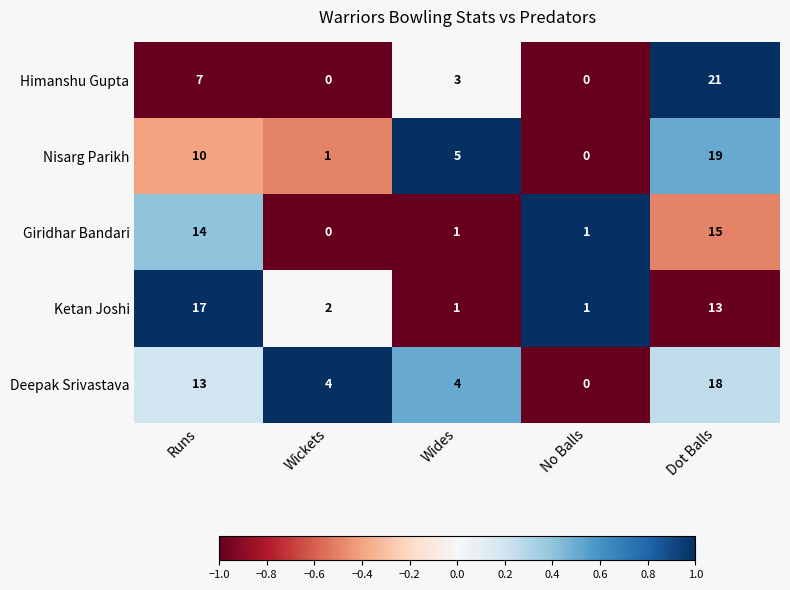

How many data points does each series have?

5